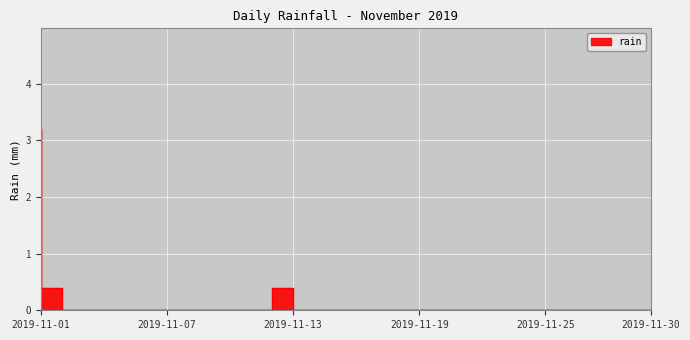

How many categories are shown in the chart?

30